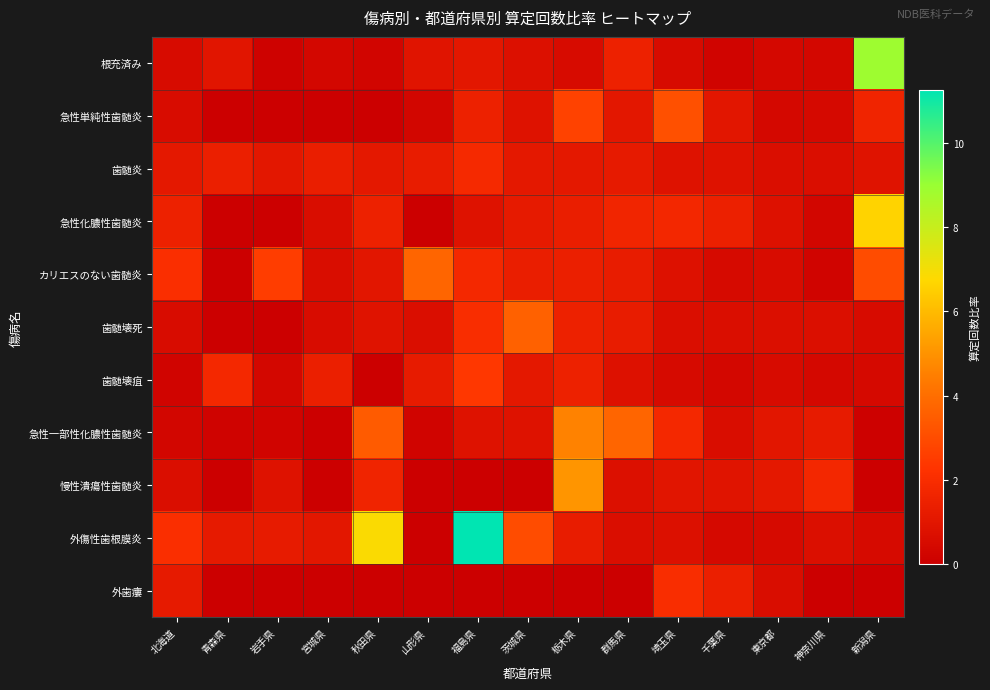

What is the spread (max minus min) of values at 栃木県?

5.1